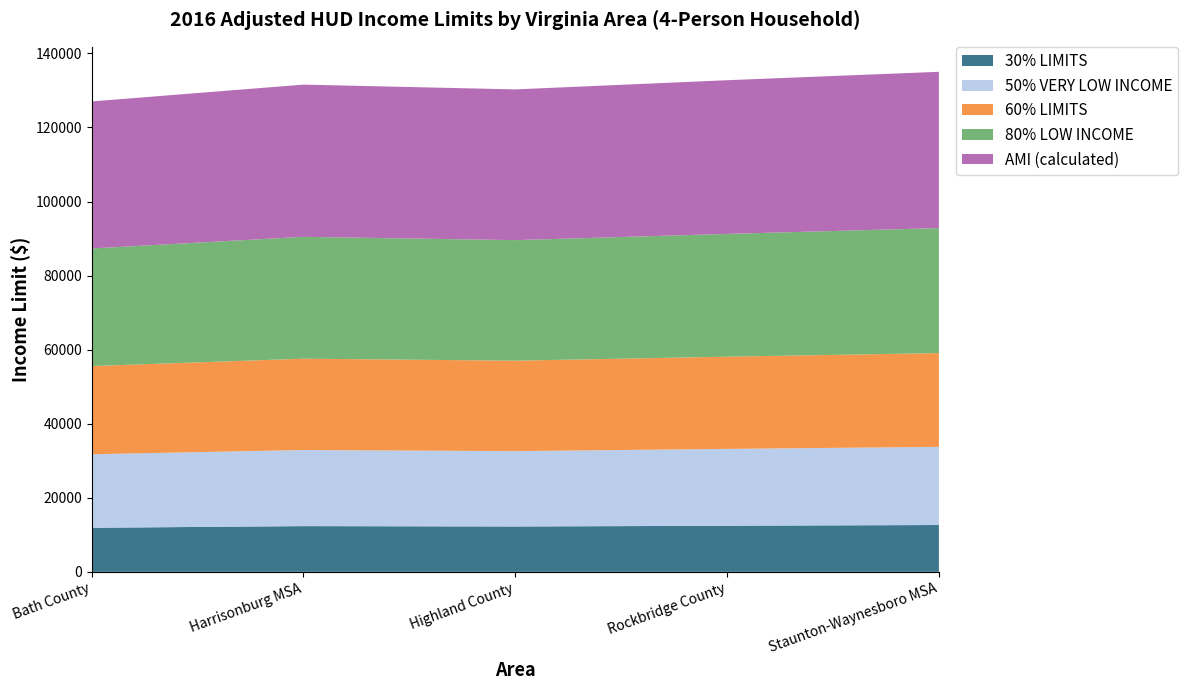

Reading left to right, list all the values displayed in this chart.

30% LIMITS: 11900	12350	12250	12450	12650
50% VERY LOW INCOME: 19850	20550	20350	20750	21100
60% LIMITS: 23820	24660	24420	24900	25320
80% LOW INCOME: 31750	32900	32550	33150	33750
AMI (calculated): 39700	41100	40700	41500	42200